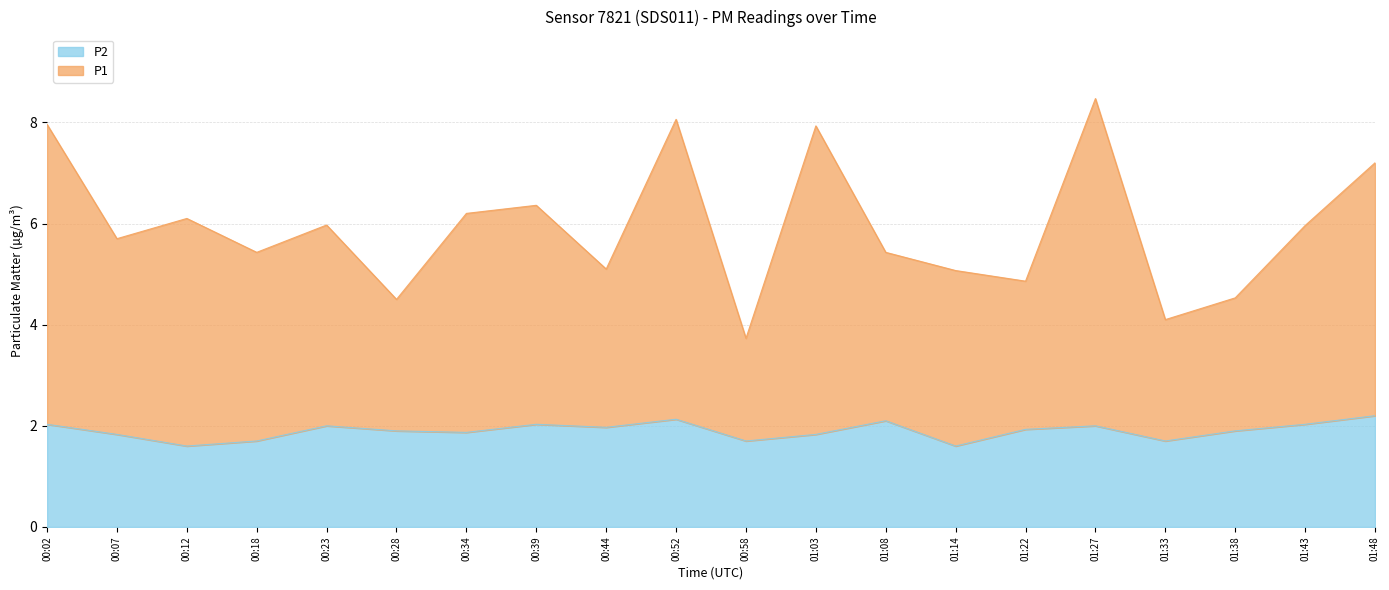

Does the chart display data point markers on the line(s)?

No